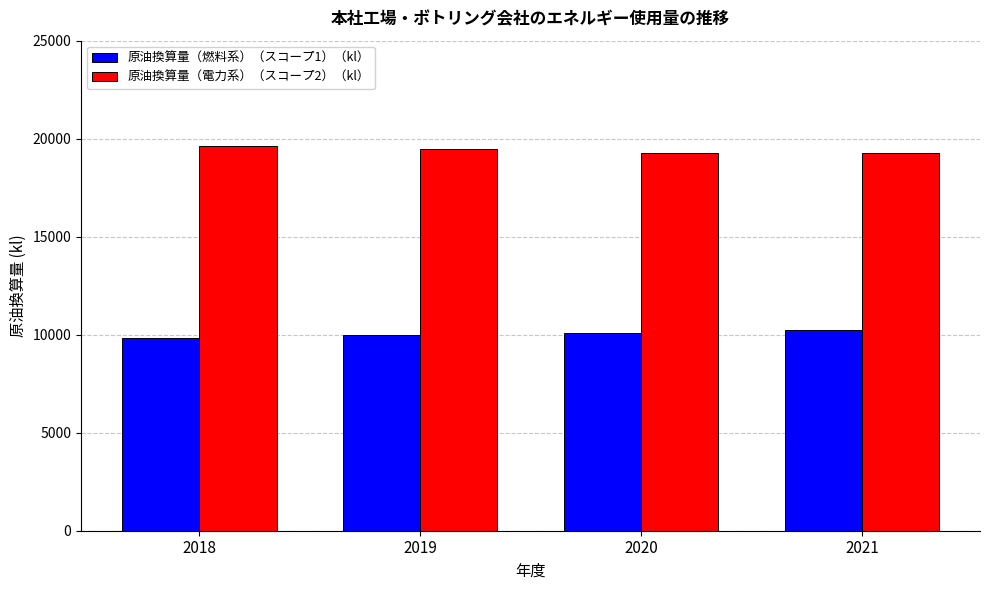

What is the difference between the highest and lowest values at 2018?

9752.0